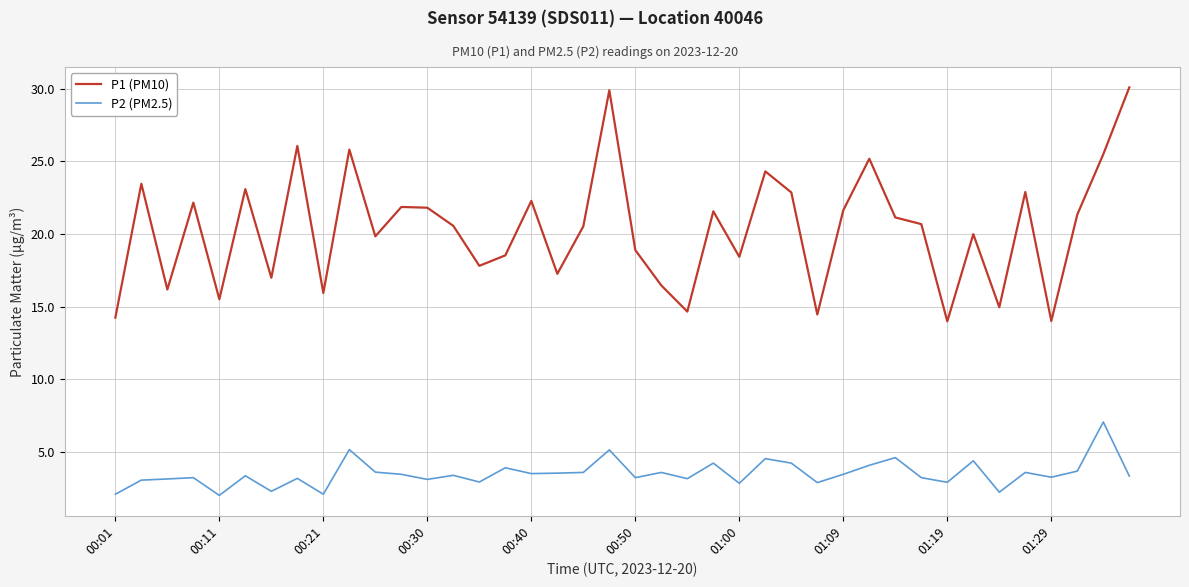

Which series has the largest range (max minus min)?

P1 (PM10)